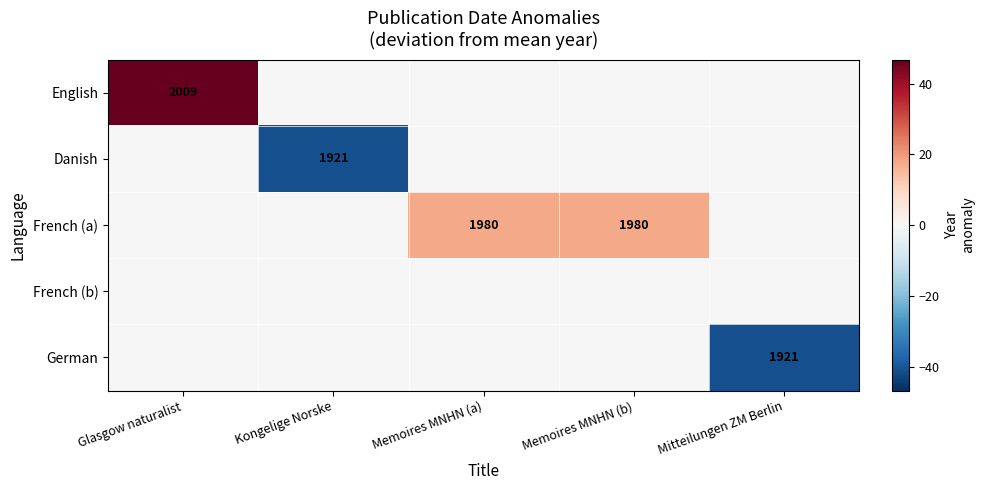

The French (a) series shows 1980 at Memoires MNHN (a). True or false?

True